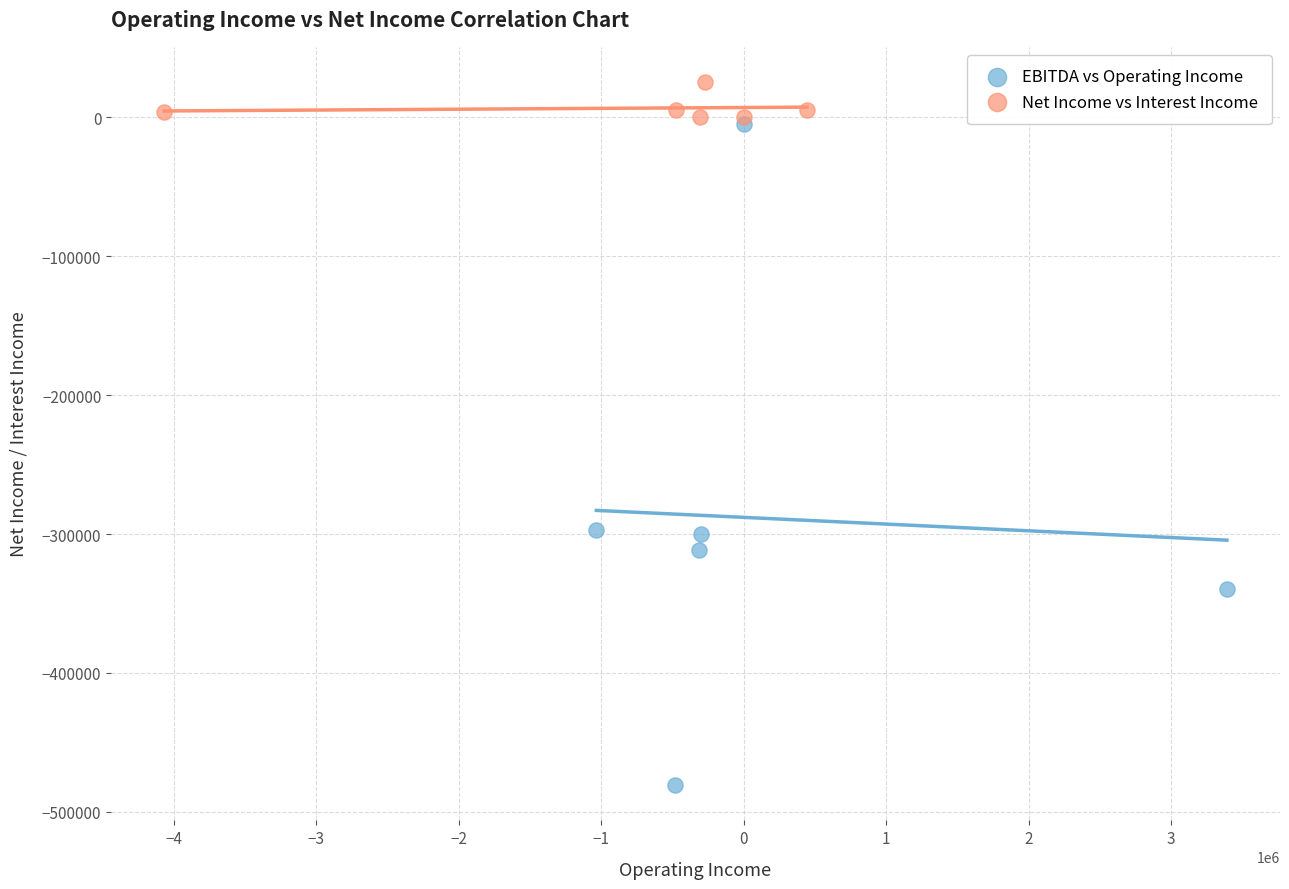

Which series has the largest Y range (max minus min)?

EBITDA vs Operating Income